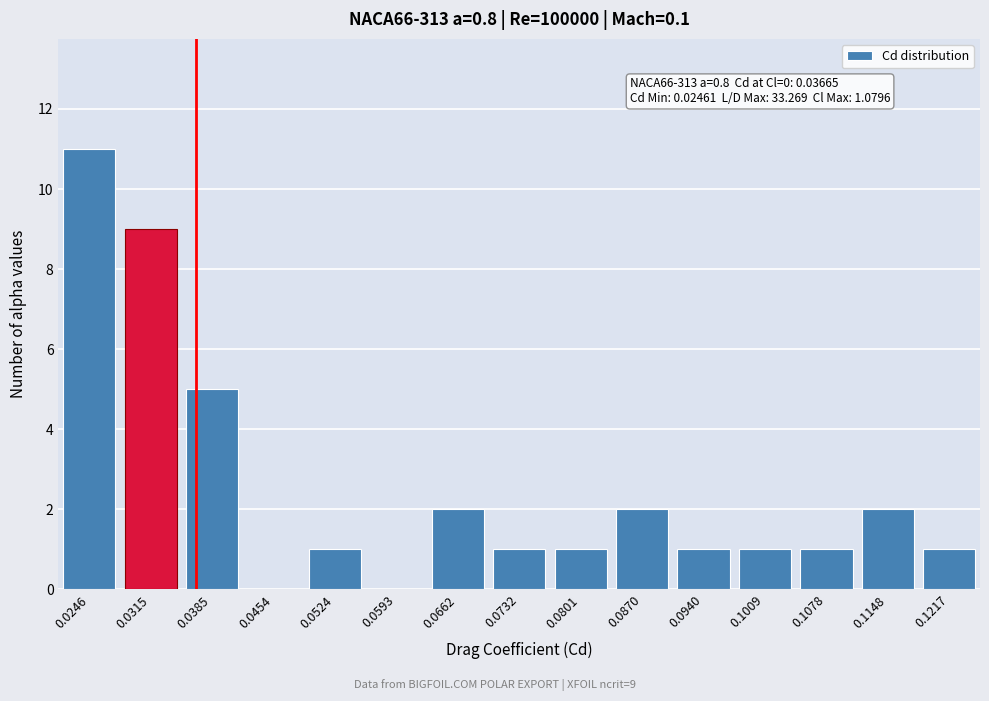

Reading left to right, extract all data points from this chart.

0.0246=11	0.0315=9	0.0385=5	0.0454=0	0.0524=1	0.0593=0	0.0662=2	0.0732=1	0.0801=1	0.0870=2	0.0940=1	0.1009=1	0.1078=1	0.1148=2	0.1217=1